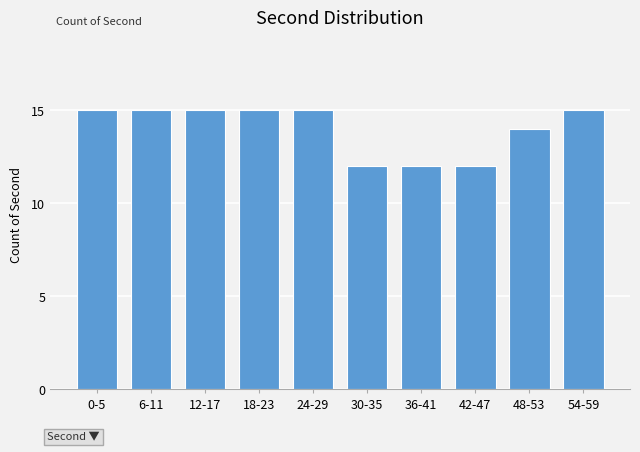

Reading left to right, extract all data points from this chart.

15	15	15	15	15	12	12	12	14	15